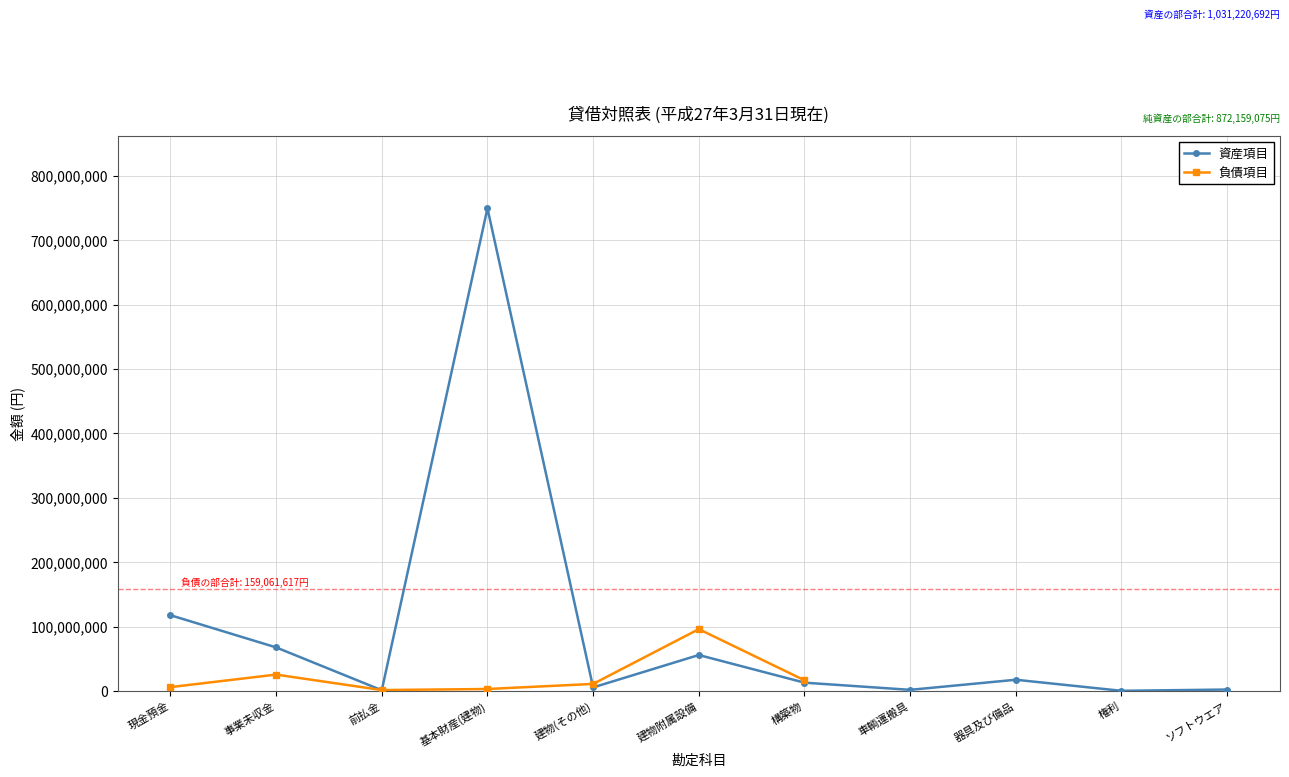

The value of 負債項目 at 前払金 is 1358138.0. True or false?

True